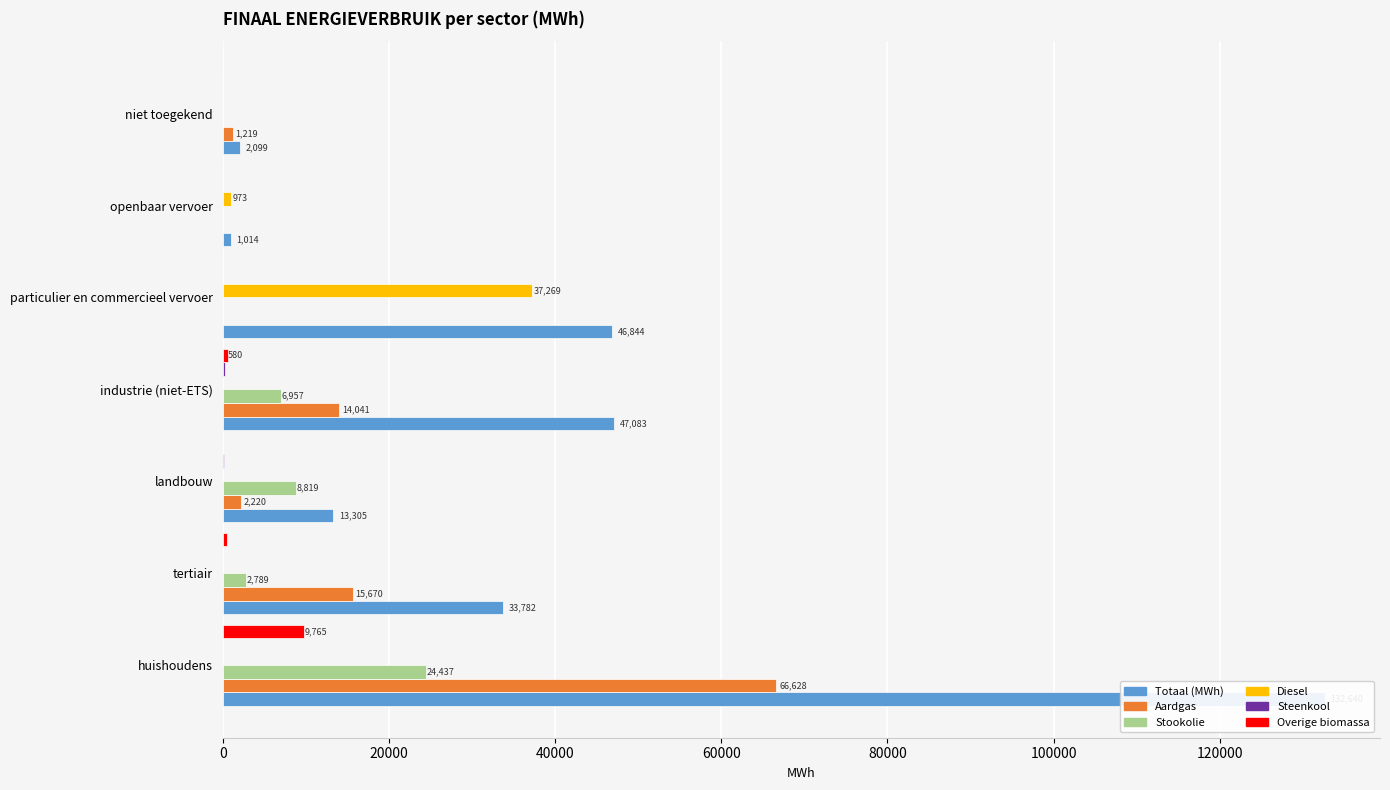

Between landbouw and openbaar vervoer, which series saw the biggest shift?

Totaal (MWh)